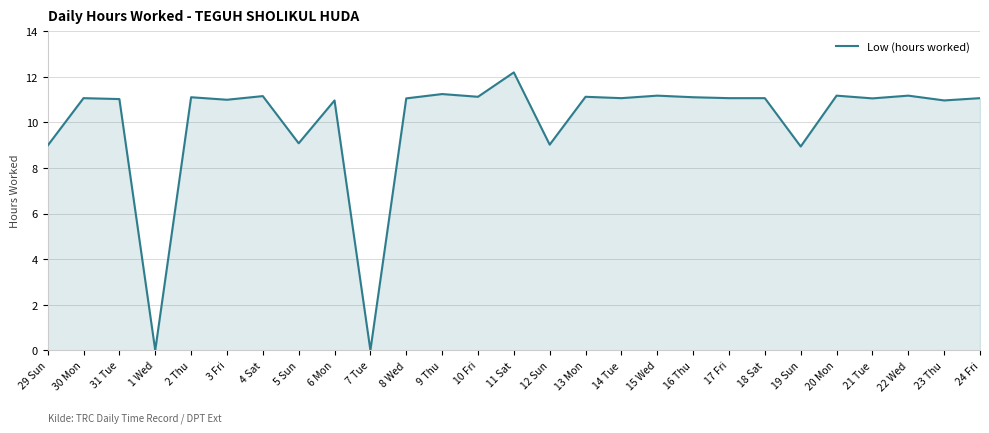

Which has a higher value, 8 Wed or 19 Sun?

8 Wed